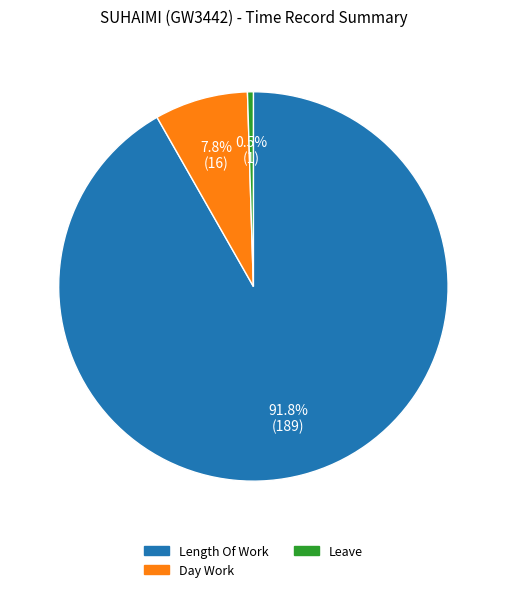

Is there a majority slice in this chart?

Yes